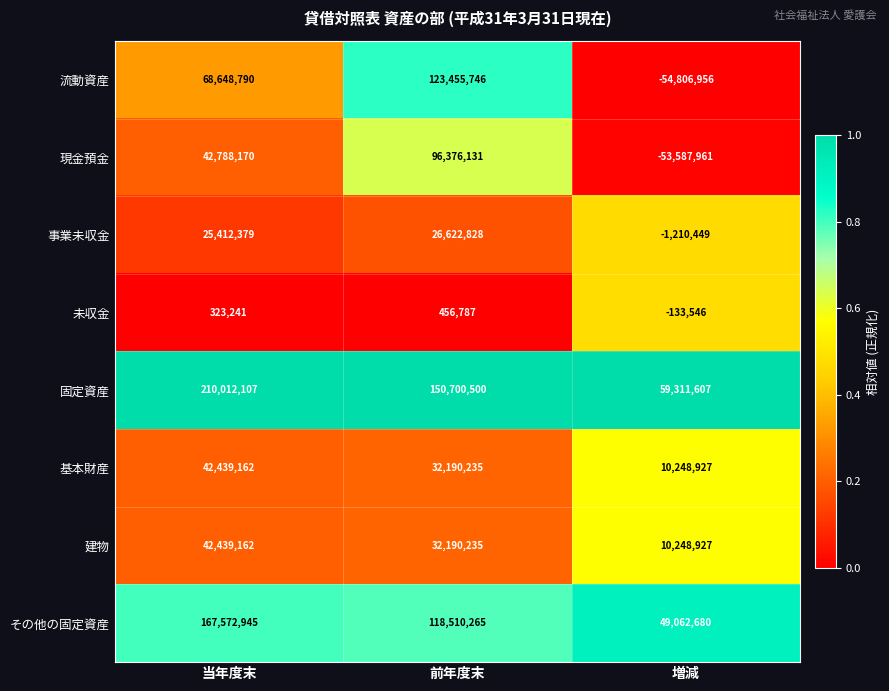

Which series has the largest total across all categories?

固定資産